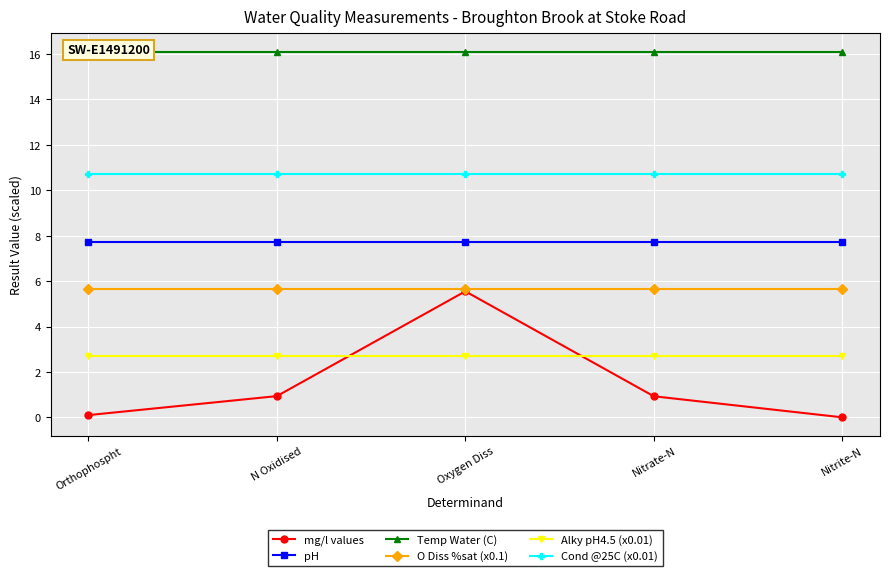

At how many categories does at least one series exceed 11?

5